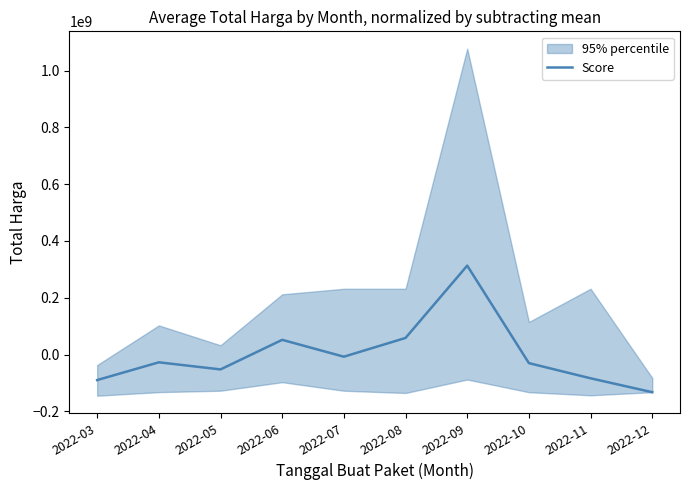

Which category has the lowest value across all series?

2022-12